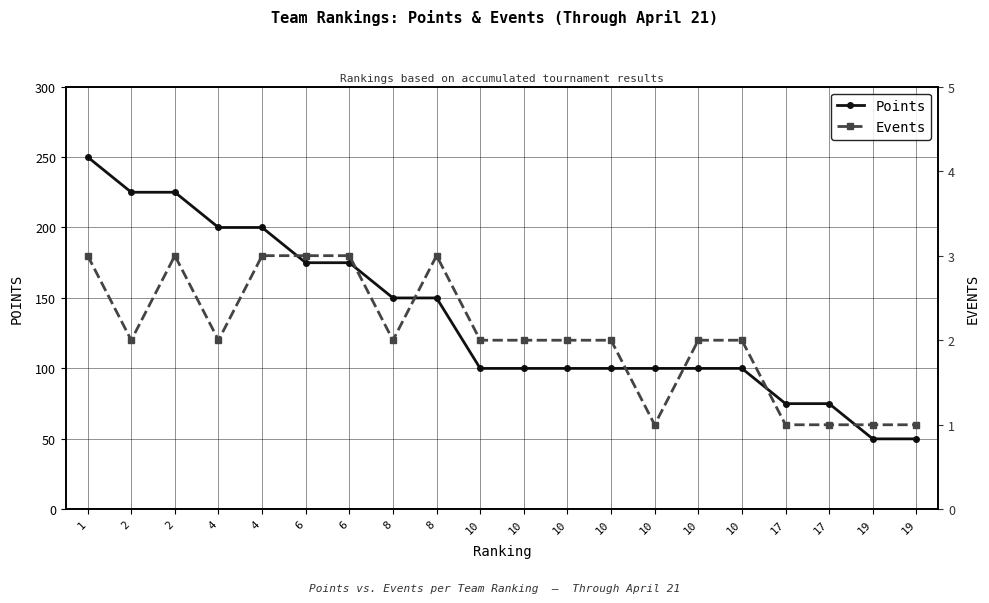

True or false: Points and Events cross at least once.

False